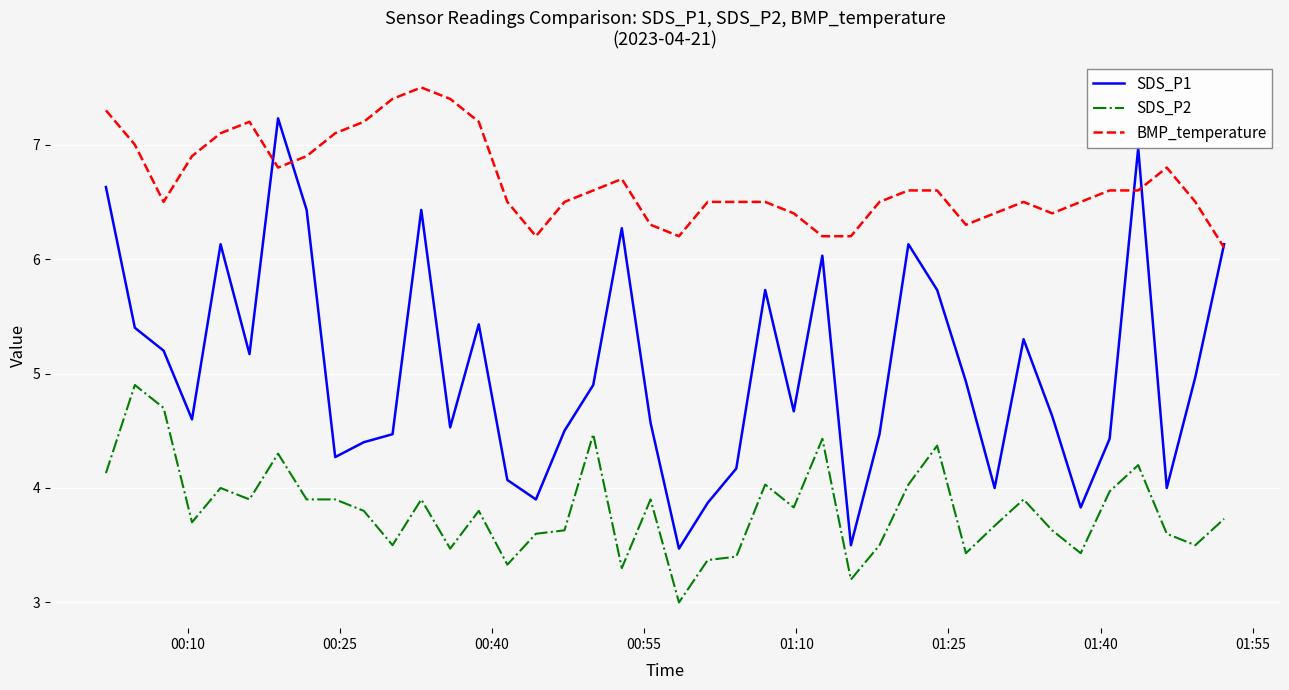

Which series has the widest spread of values?

SDS_P1